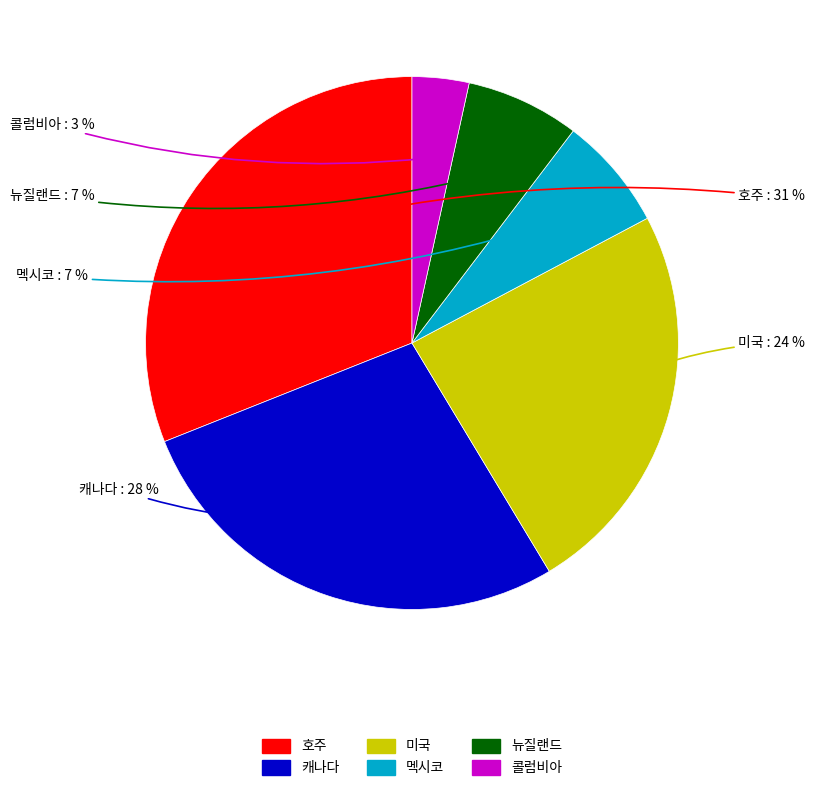

Does 뉴질랜드 represent more than half of the total?

No